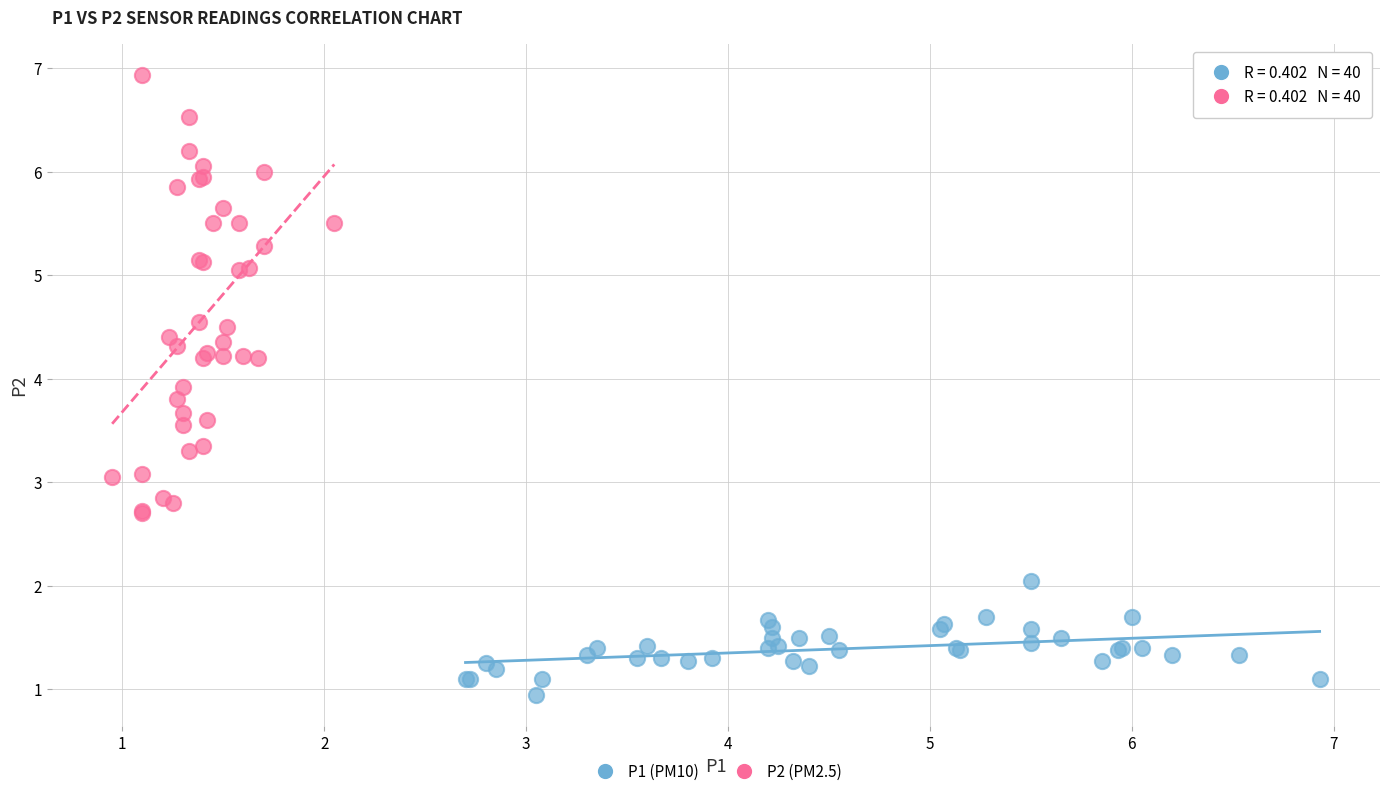

Which series contains the highest Y value?

P2 (PM2.5)